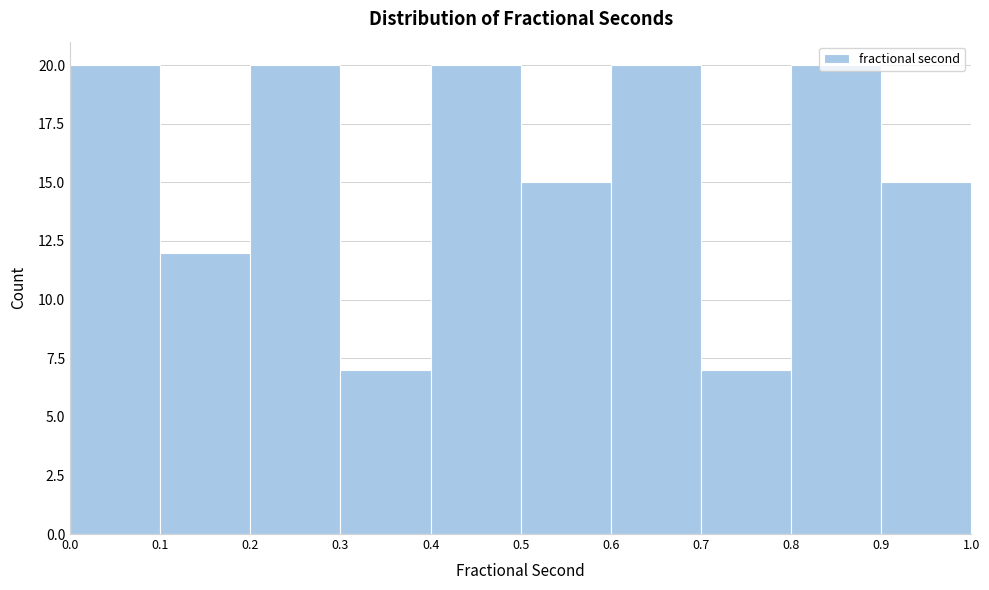

Reading left to right, transcribe this chart: for each bar, give the range it covers on the x-axis and its height. The values are not printed on the chart, so give them approximately, as read against the axis.

0.0 to 0.1: 20
0.1 to 0.2: 12
0.2 to 0.3: 20
0.3 to 0.4: 7
0.4 to 0.5: 20
0.5 to 0.6: 15
0.6 to 0.7: 20
0.7 to 0.8: 7
0.8 to 0.9: 20
0.9 to 1.0: 15